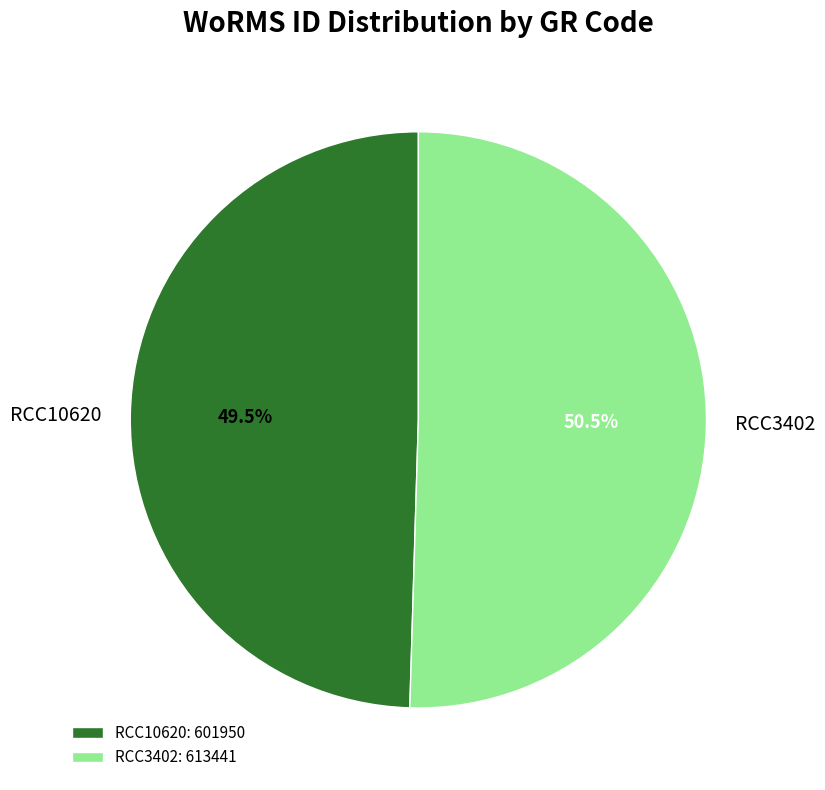

Rank the categories by value from highest to lowest.

RCC3402, RCC10620